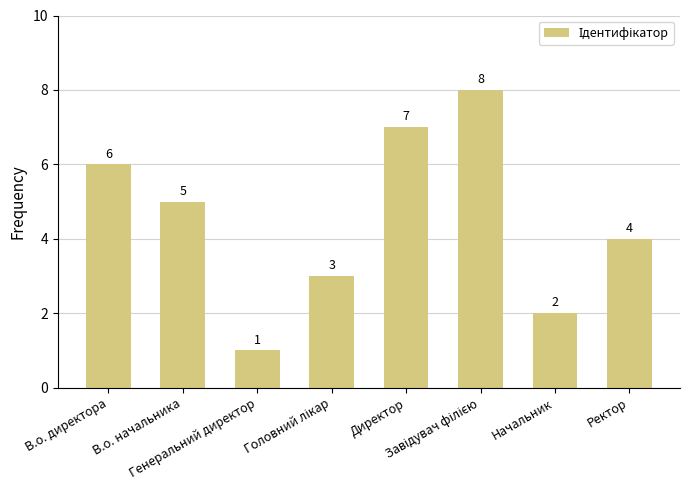

How many series are shown in this chart?

1